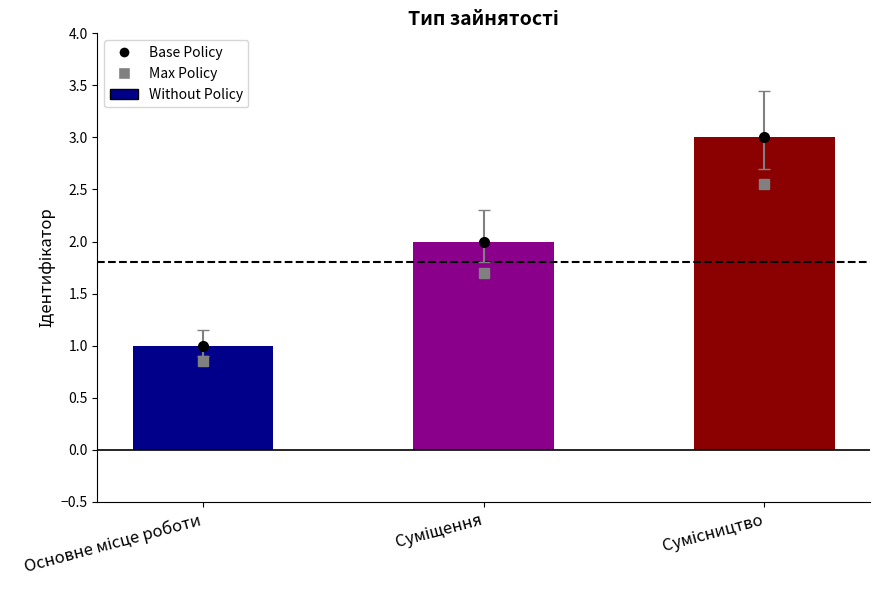

How many bars are there in total?

3